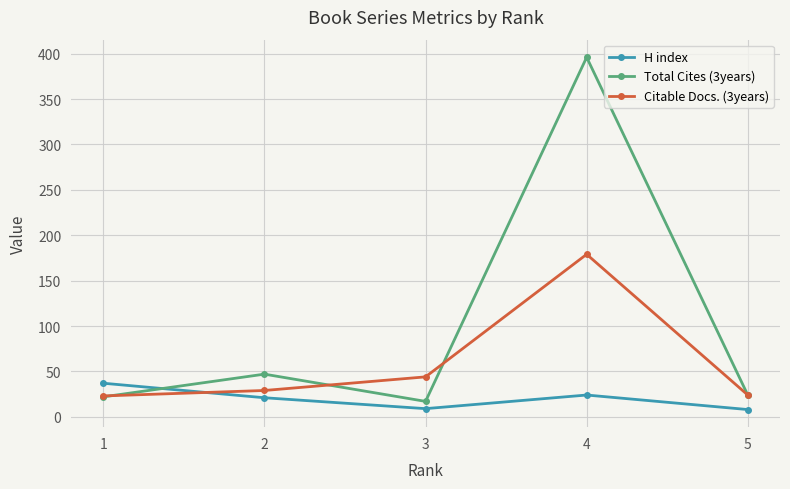

What is the average value of the H index series?

20